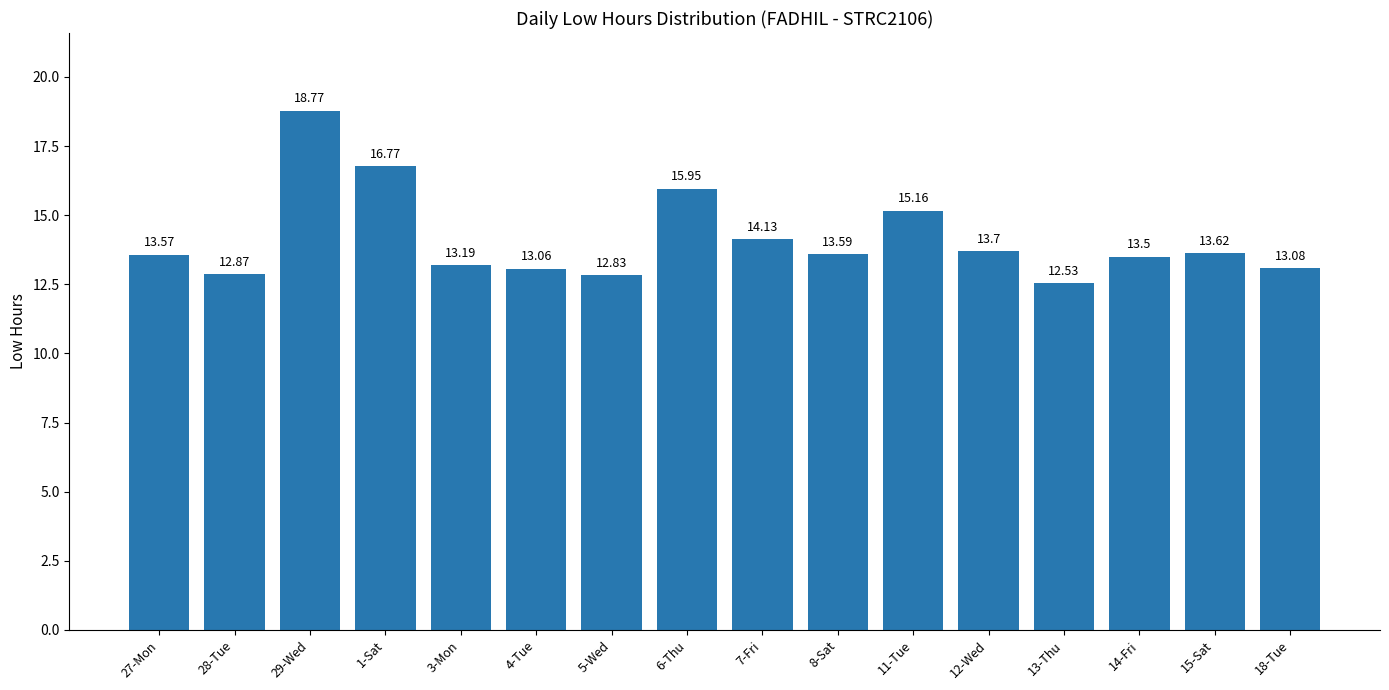

Are the bars grouped side by side (vs. stacked)?

No